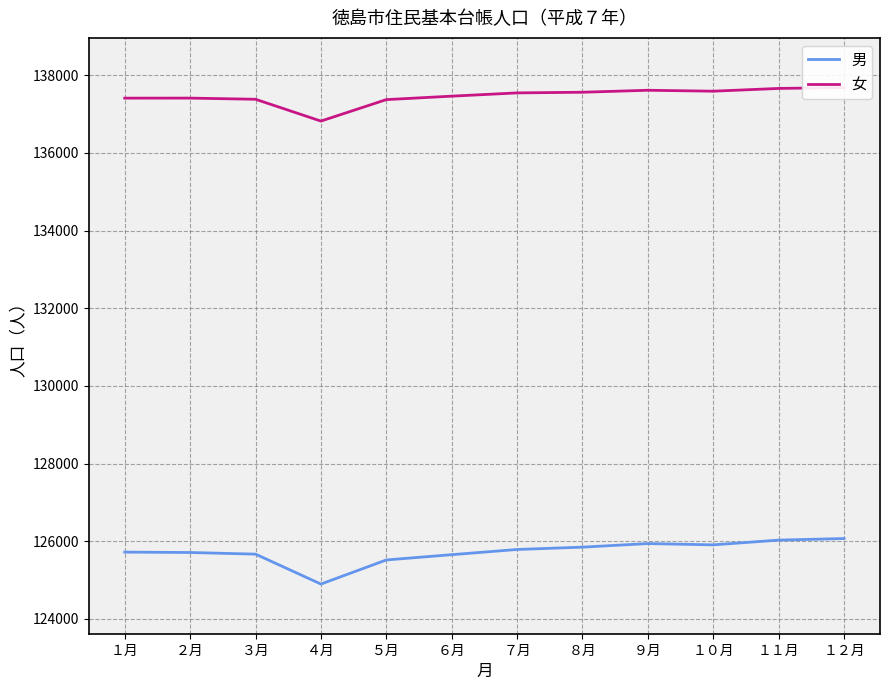

How many interior local peaks does the 女 series have?

2